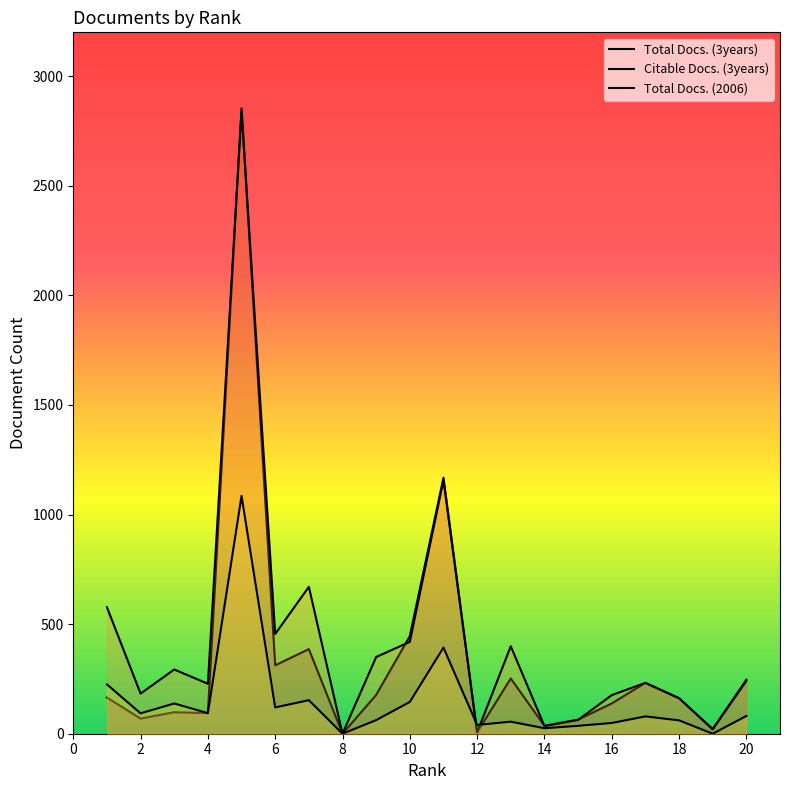

What are all the series names shown in the legend?

Total Docs. (3years), Citable Docs. (3years), Total Docs. (2006)